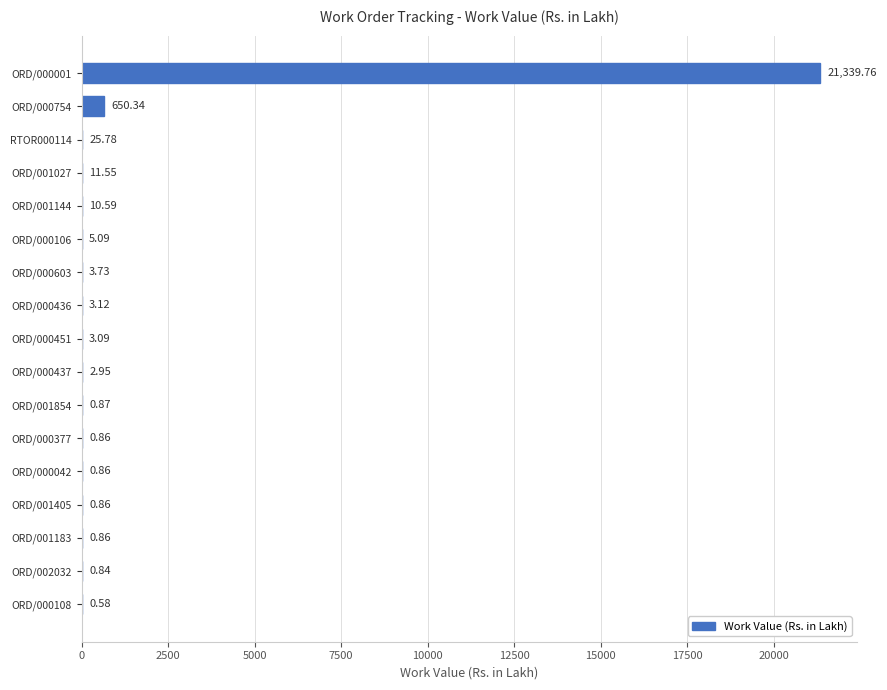

What is the sum of all values?

22061.7